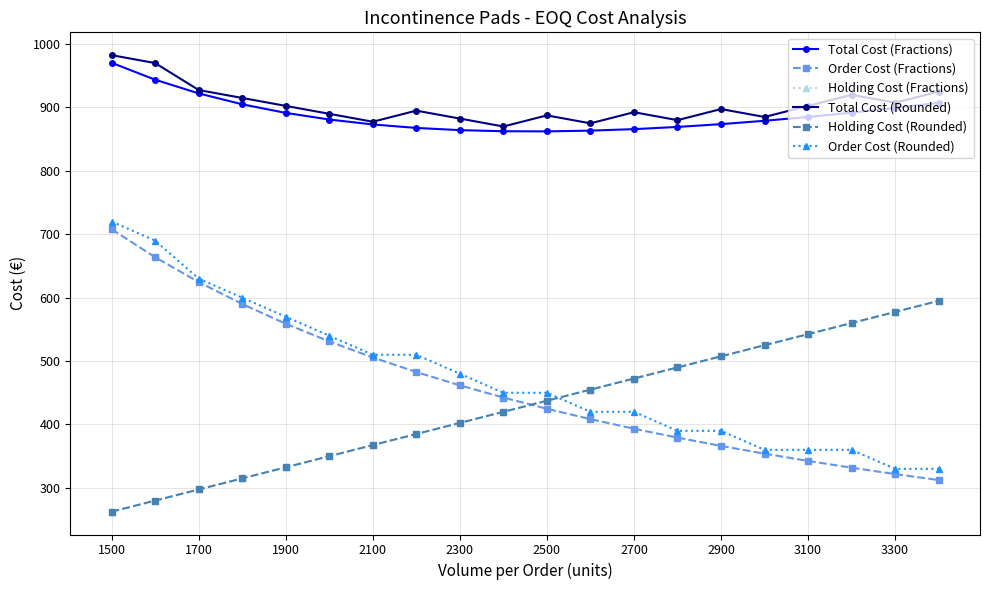

Does the chart have visible grid lines?

Yes